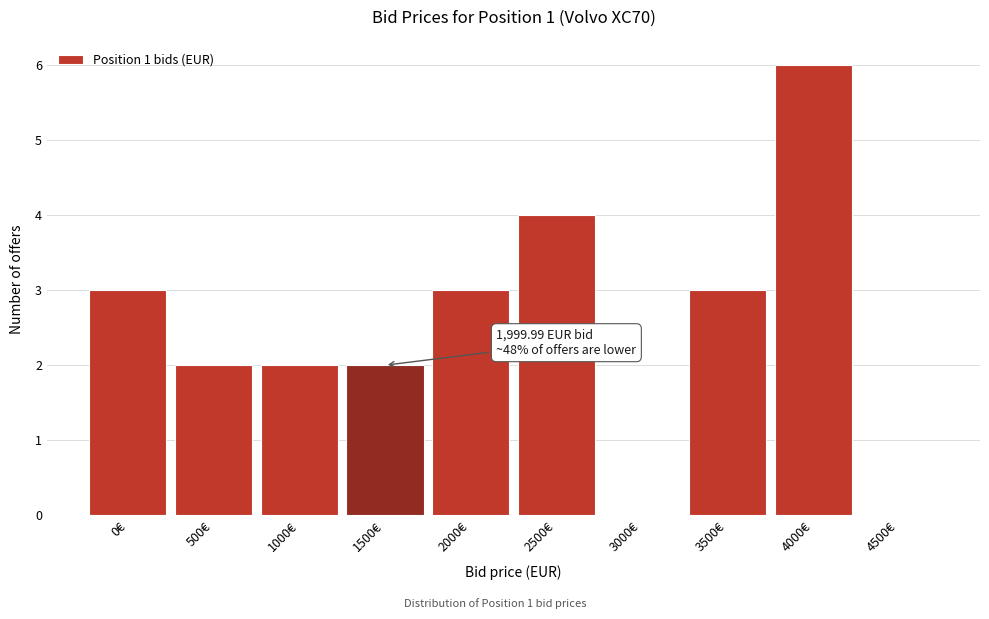

Reading left to right, what are all the values shown in this chart?

0€=3	500€=2	1000€=2	1500€=2	2000€=3	2500€=4	3000€=0	3500€=3	4000€=6	4500€=0